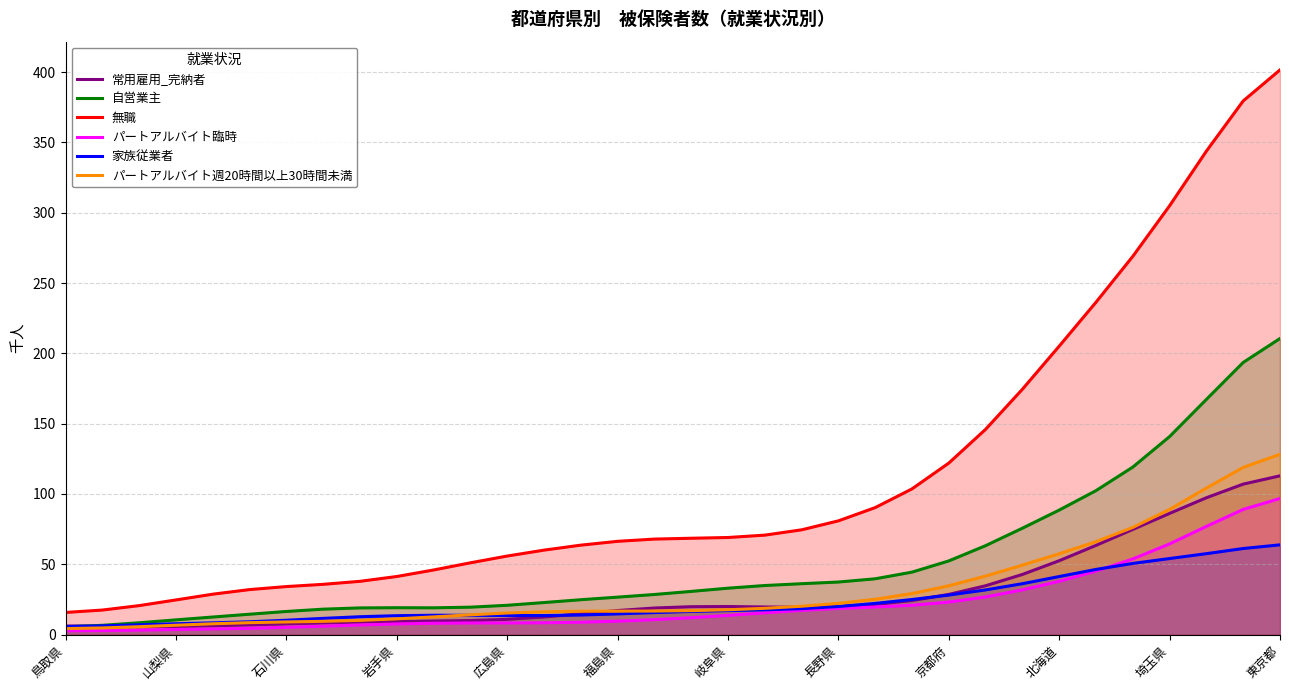

True or false: パートアルバイト週20時間以上30時間未満 and 無職 intersect in this chart.

False